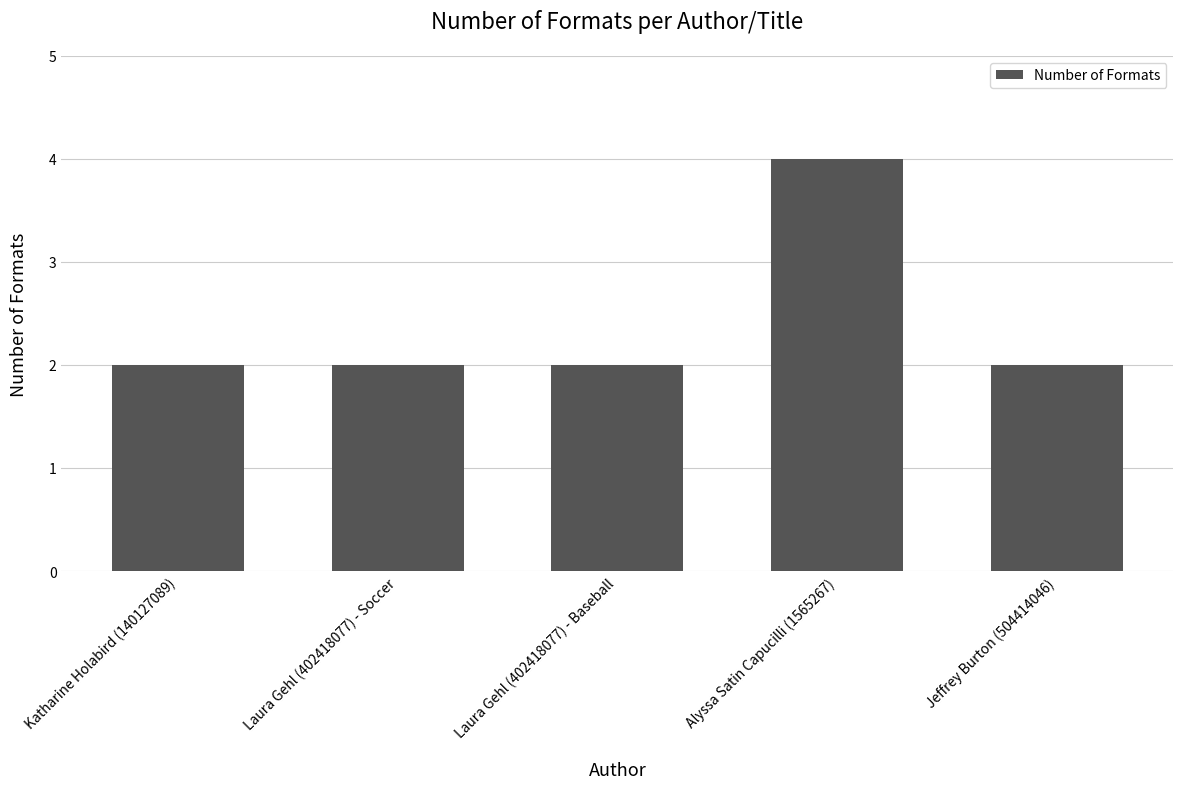

What is the ratio of the value at Katharine Holabird (140127089) to the value at Laura Gehl (402418077) - Soccer?

1.0